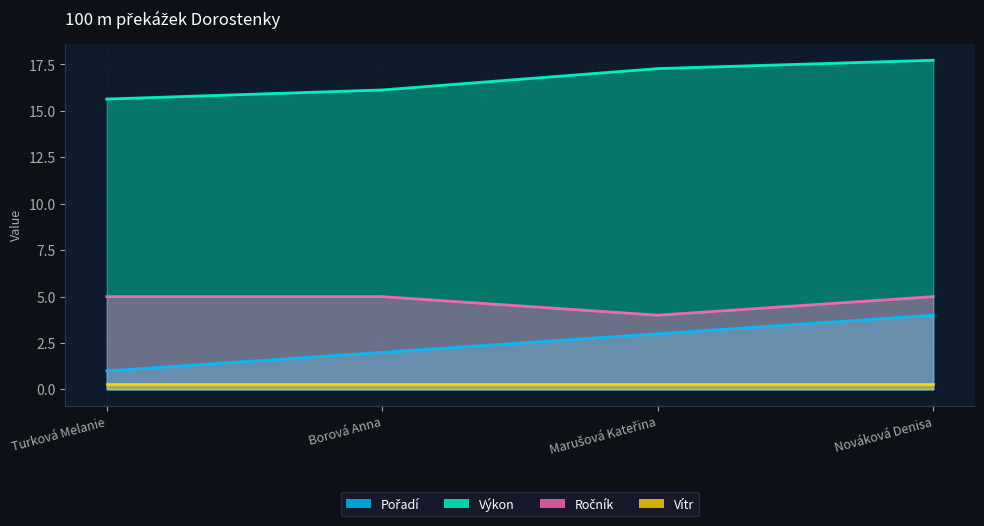

True or false: Ročník has a value of 5.0 at Turková Melanie.

True